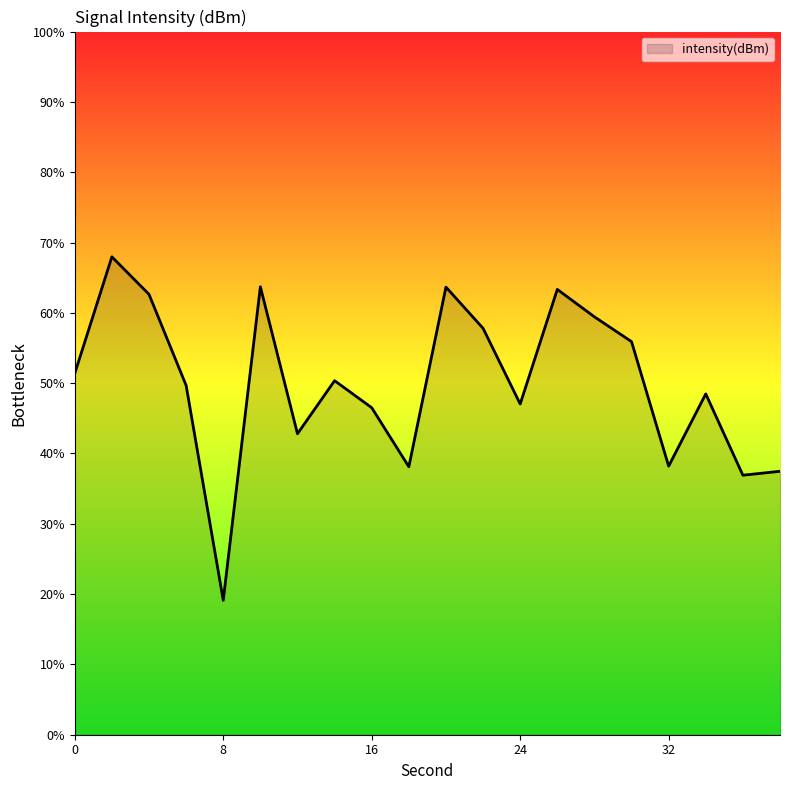

What is the difference between the maximum and minimum values?

48.8